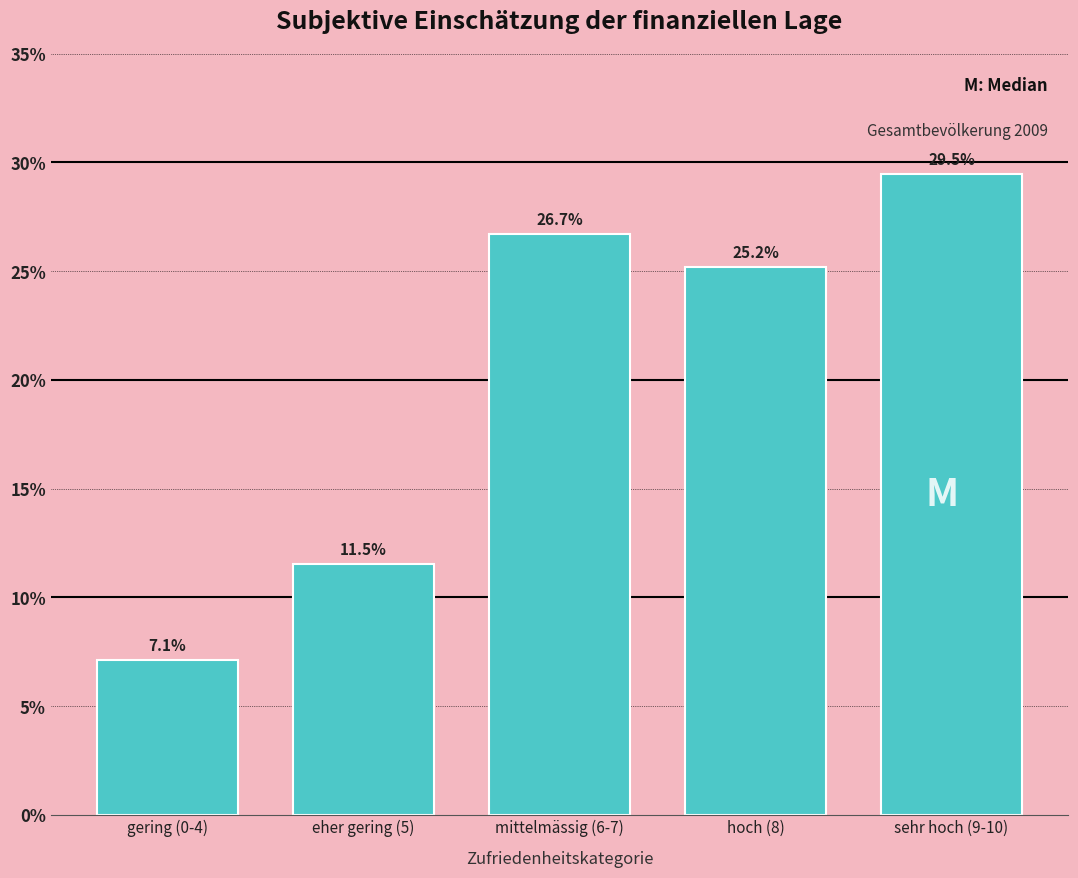

Reading left to right, what are all the values shown in this chart?

7.1	11.5	26.7	25.2	29.5